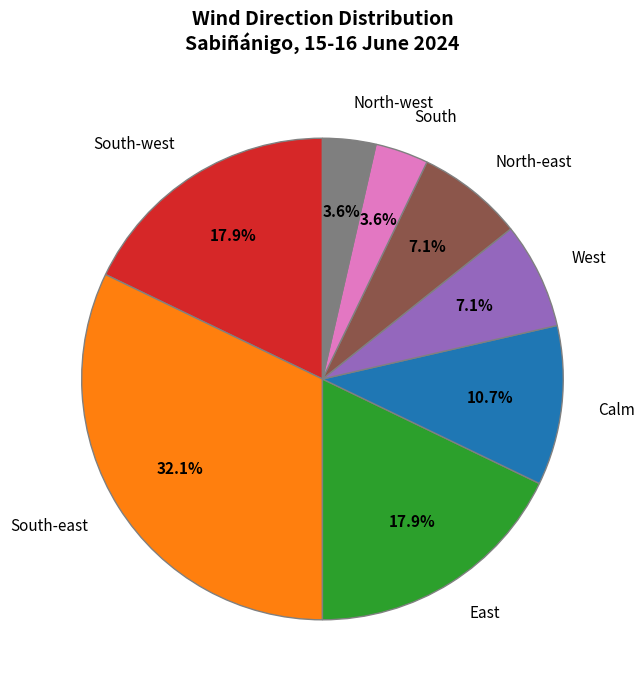

Which slice is the largest?

South-east